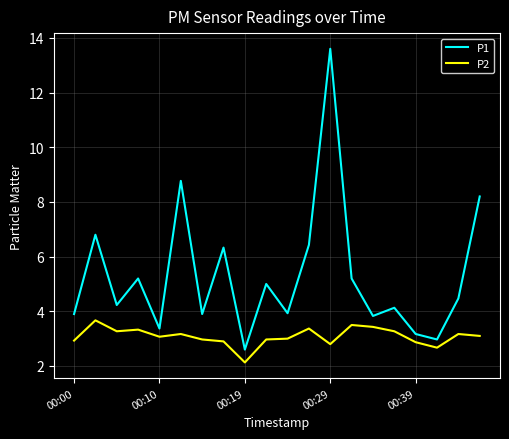

What is the lowest value of the P2 series?

2.1